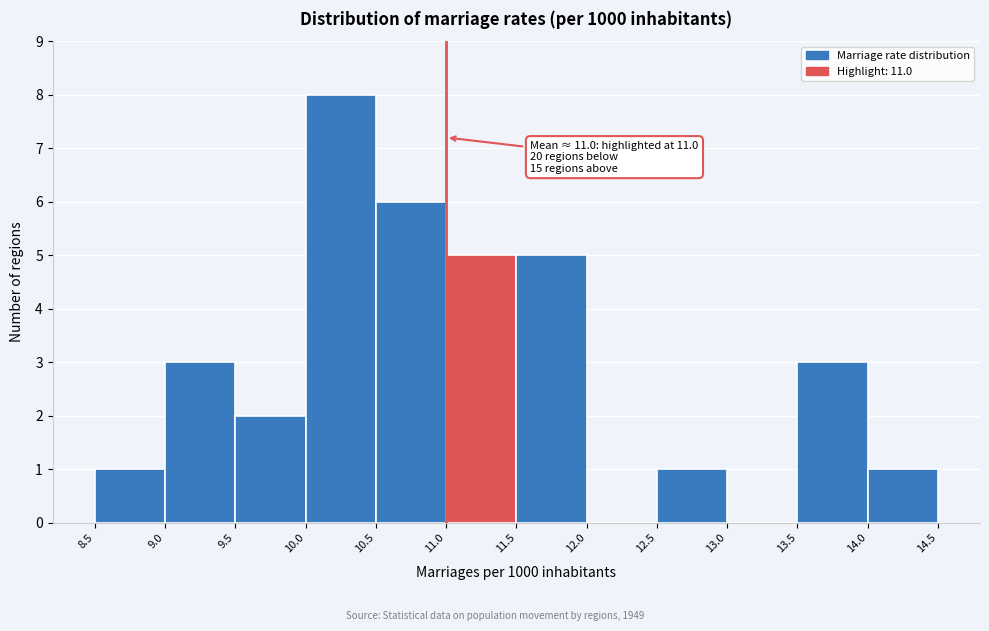

Over which range of the x-axis is the bar tallest?

10.0 to 10.5